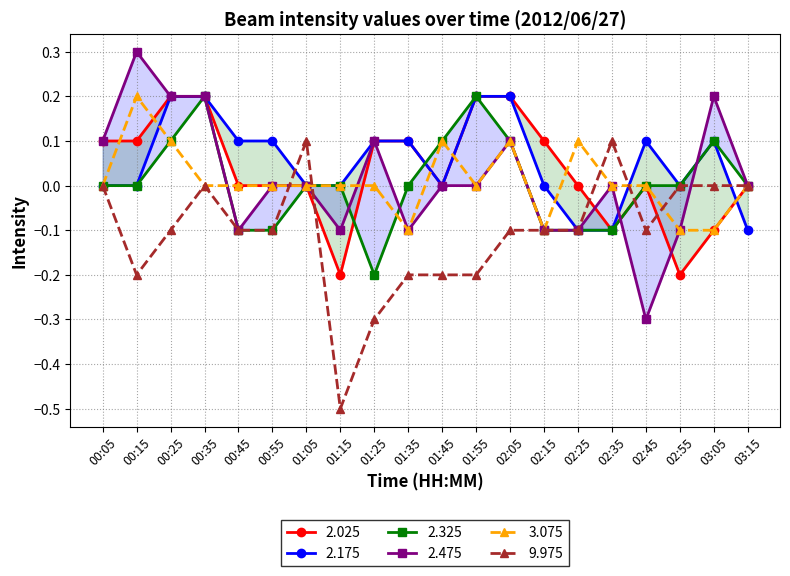

How many values in 2.325 are above zero?

6